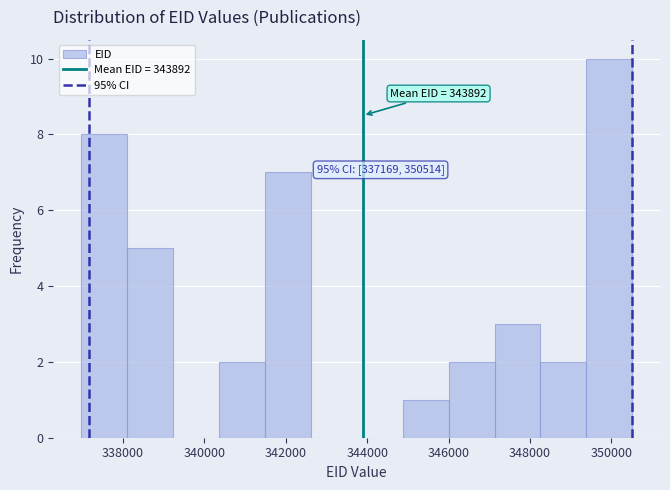

Over which range of the x-axis is the bar tallest?

349400 to 350600